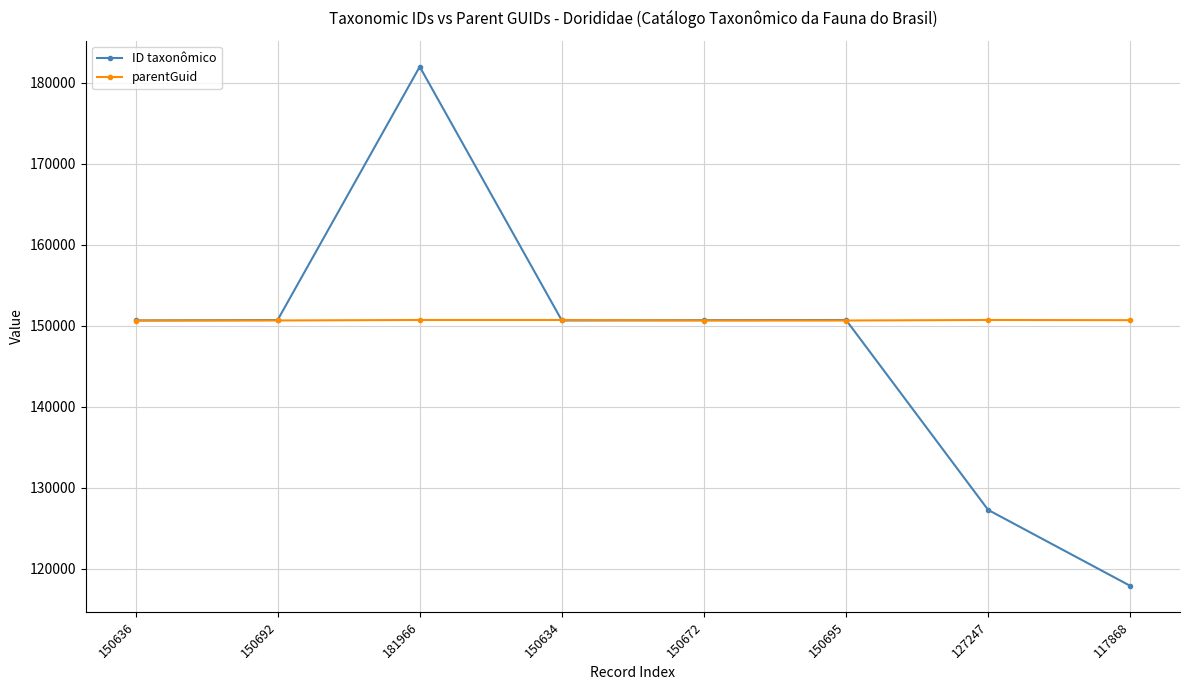

True or false: ID taxonômico has a value of 51462 at 150634.

False